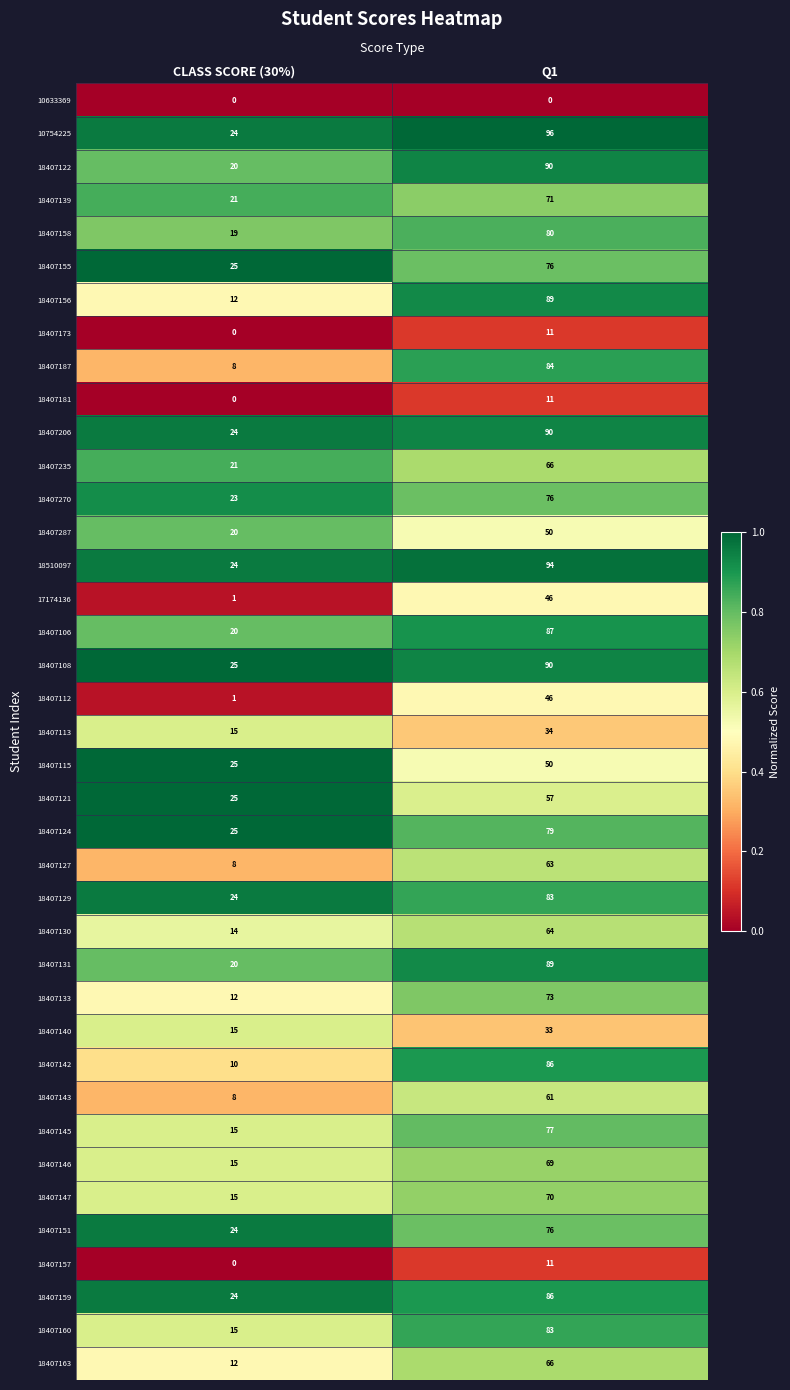

Which series has the largest total across all categories?

10754225